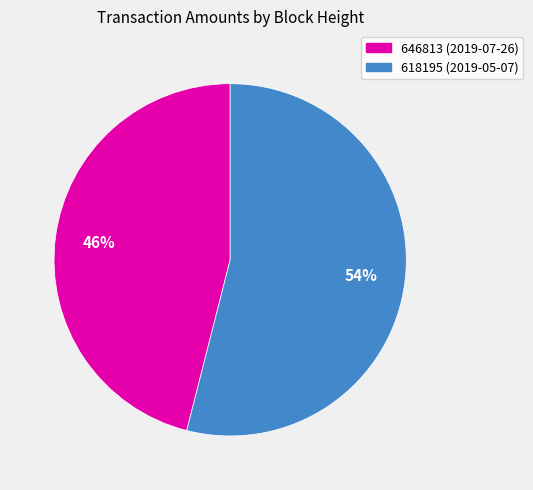

Combined, do 618195 and 646813 account for over 50%?

Yes